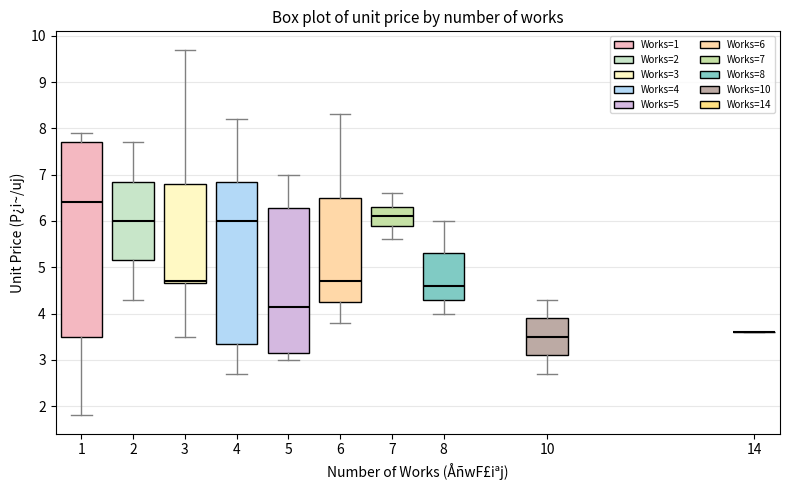

Where does the lower whisker of the box at x = 6 end on the y-axis? The values are not printed on the chart, so give them approximately, as read against the axis.

3.8